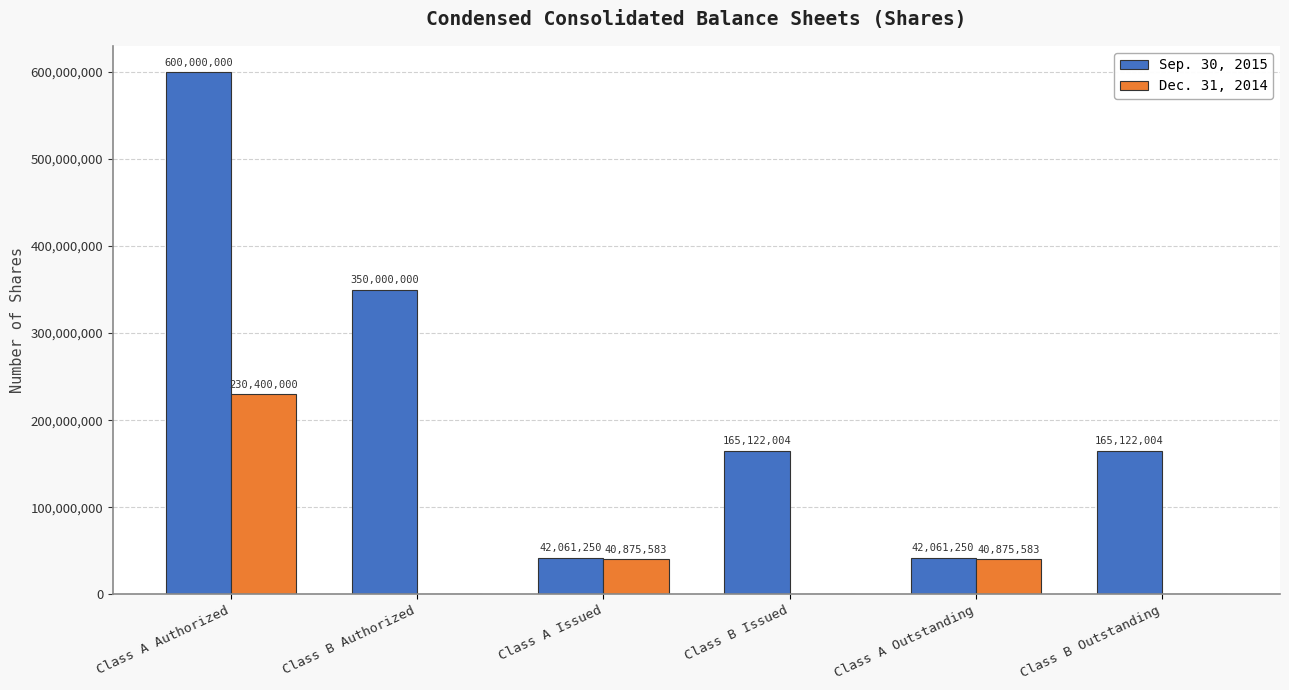

Reading right to left, extract all data points from this chart.

Sep. 30, 2015: 165122004	42061250	165122004	42061250	350000000	600000000
Dec. 31, 2014: 0	40875583	0	40875583	0	230400000